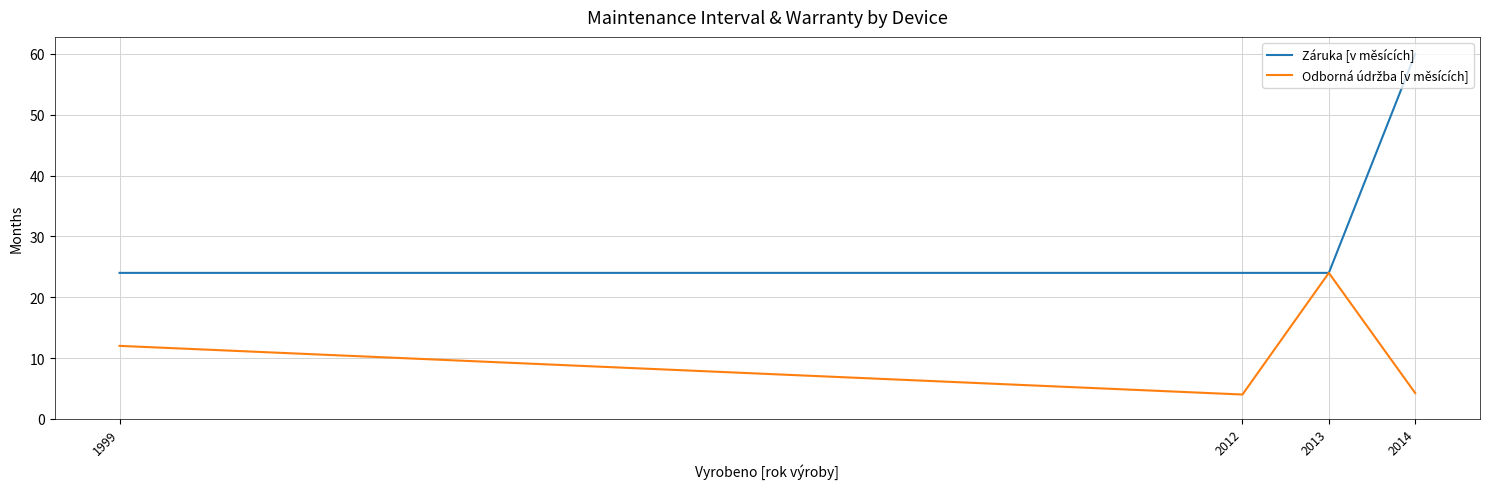

True or false: Záruka [v měsících] has more than 2 points higher than both neighbors.

False